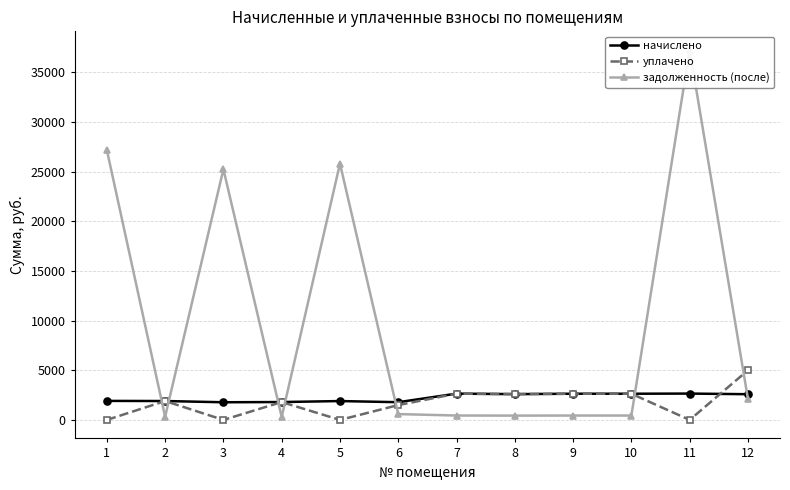

How many times do начислено and задолженность (после) cross each other?

7